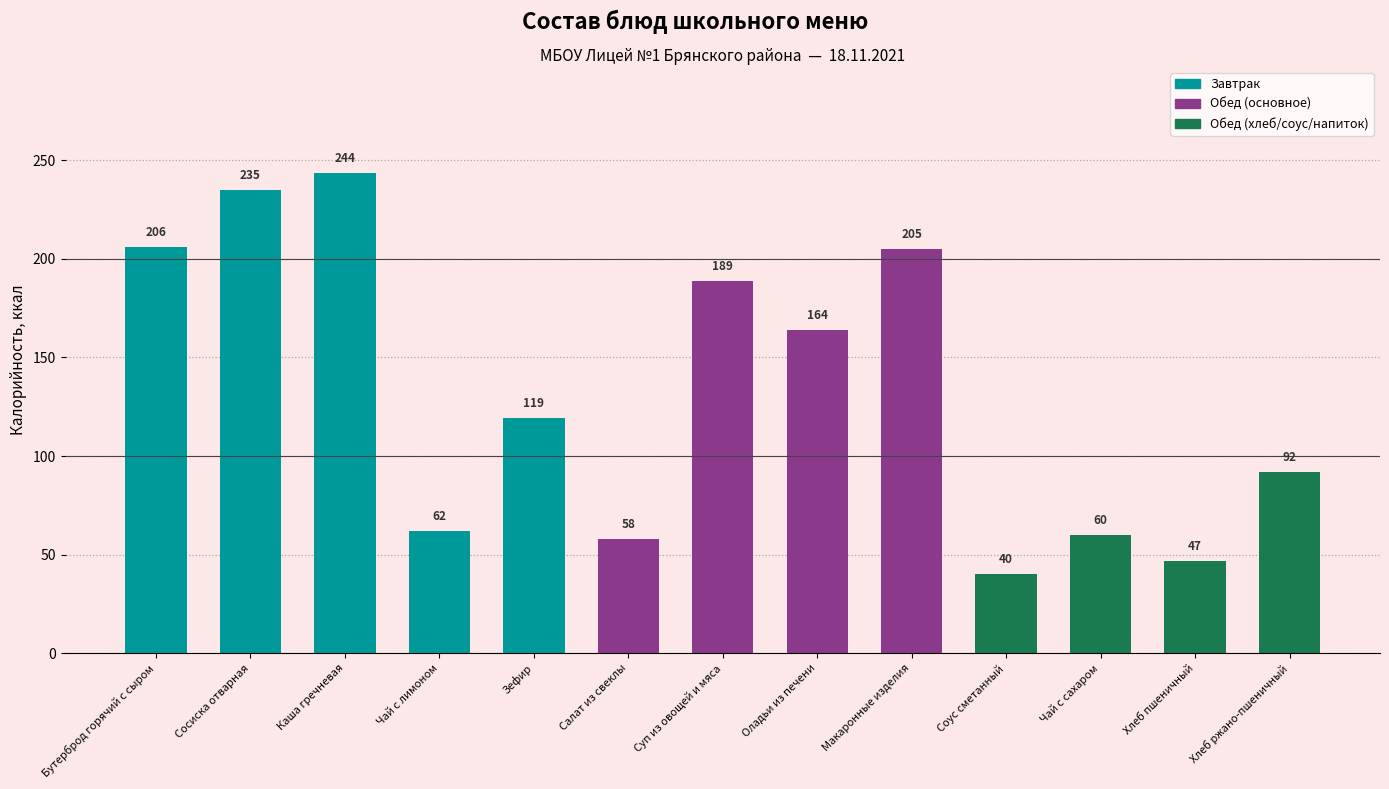

What is the average value?

132.4